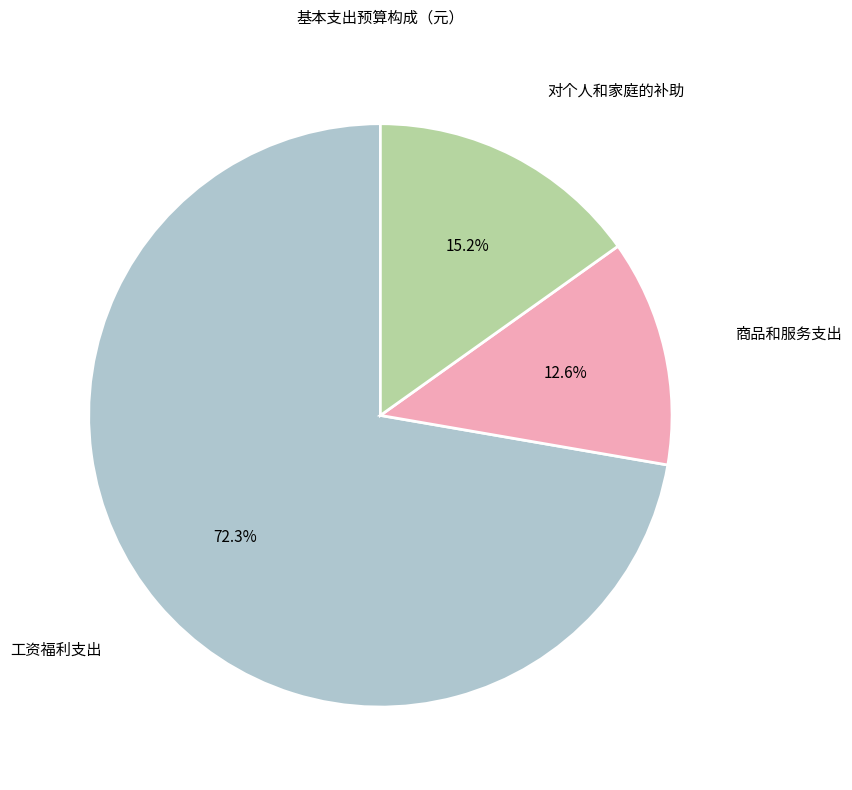

Is there a majority slice in this chart?

Yes